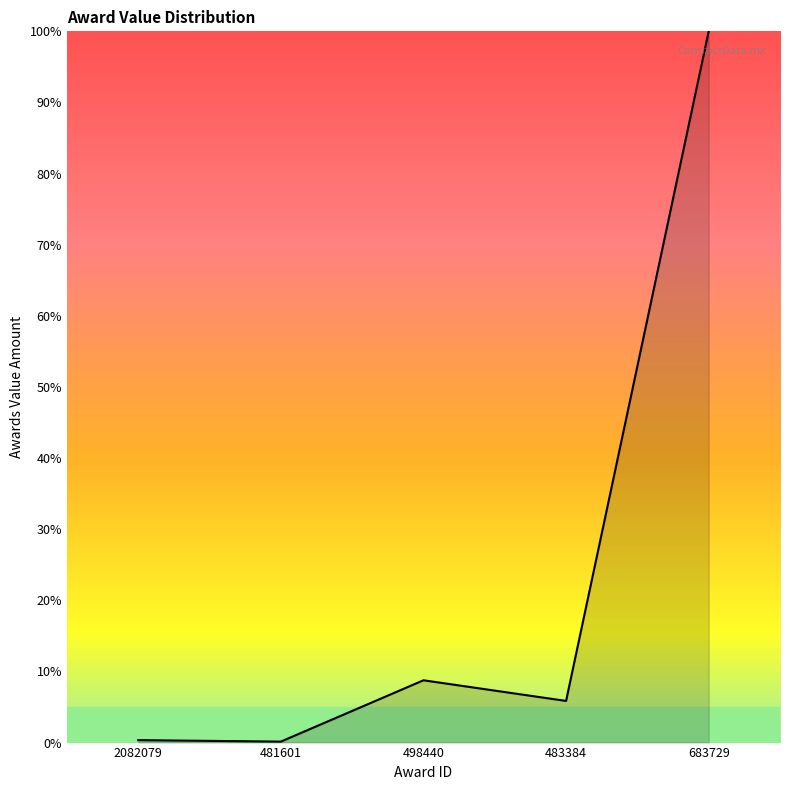

True or false: the data has more than 0 interior local peaks.

True